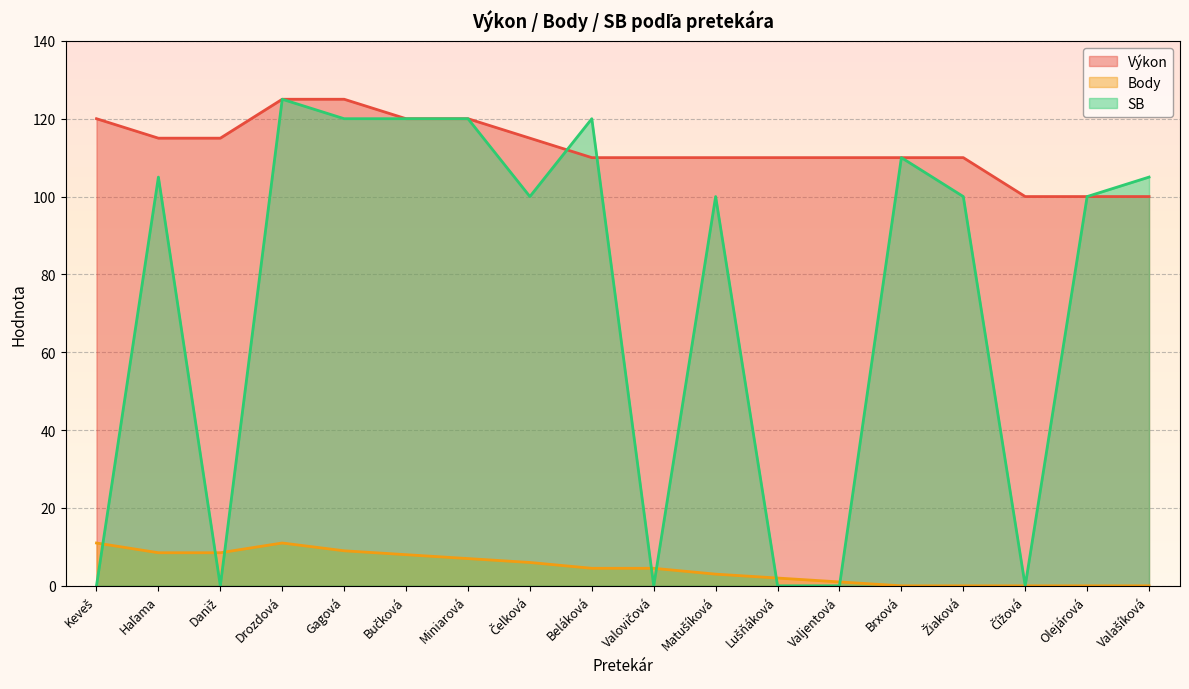

Which series has the largest total across all categories?

Výkon